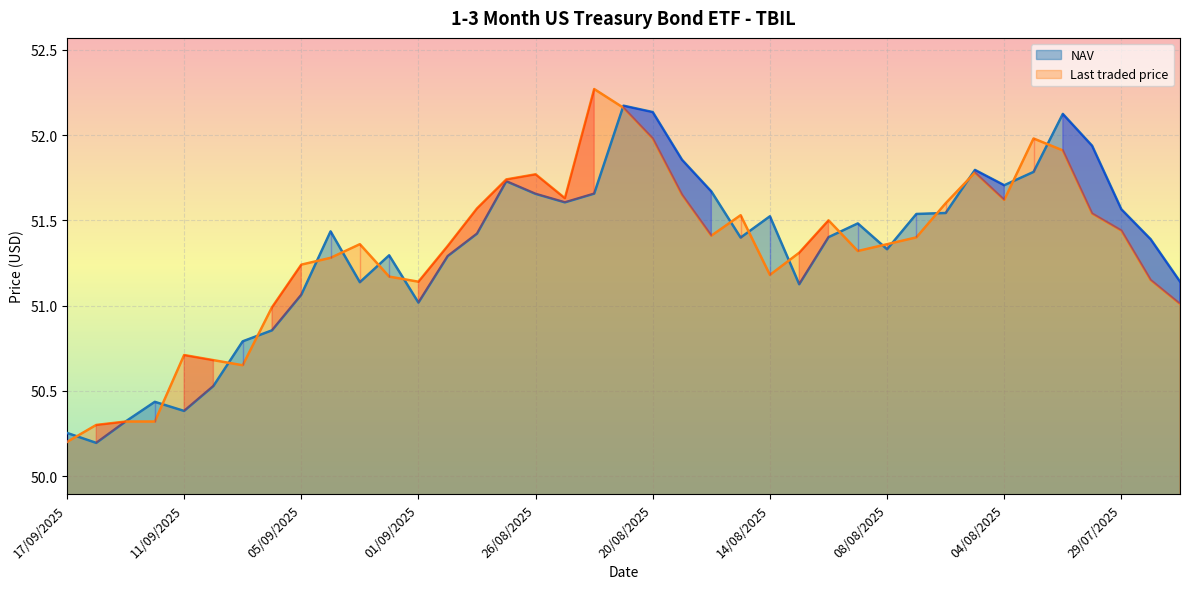

Between 17/09/2025 and 16/09/2025, which is larger?

17/09/2025